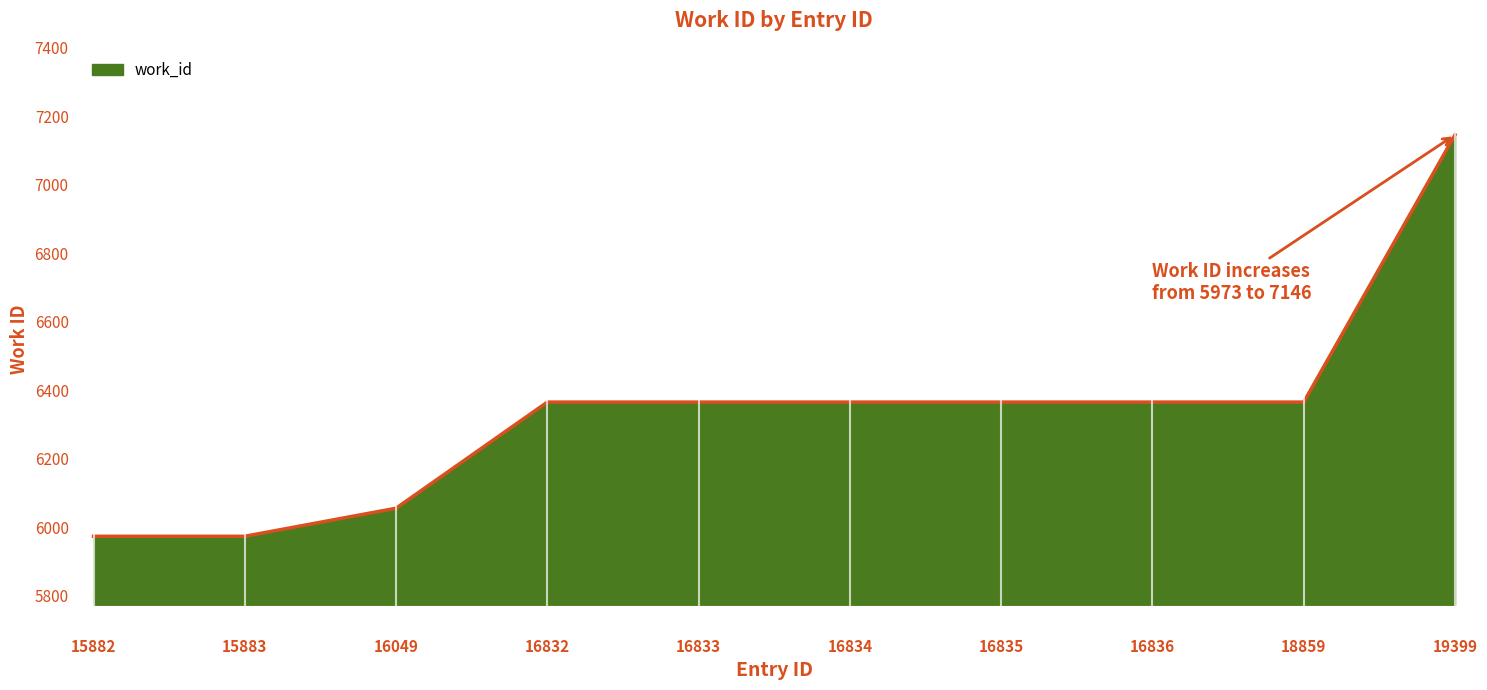

How many data points are less than 6365?

3